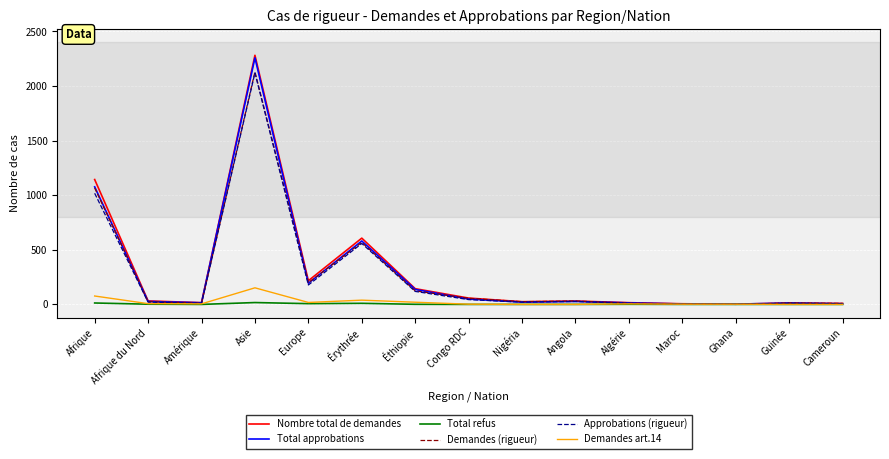

Does the chart display data point markers on the line(s)?

No